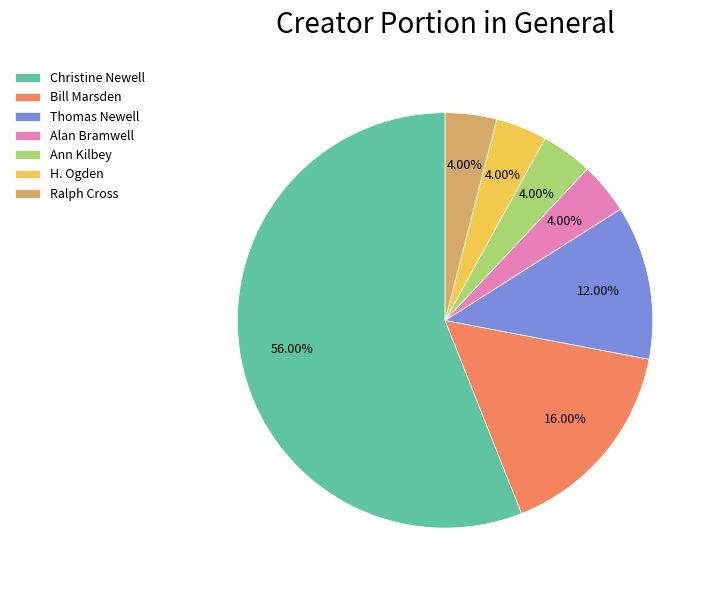

What percentage is NOT represented by Ann Kilbey?

96.0%